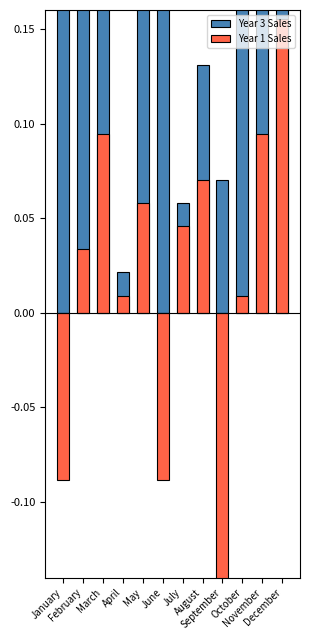

How many values in the Year 1 Sales series exceed 0?

9